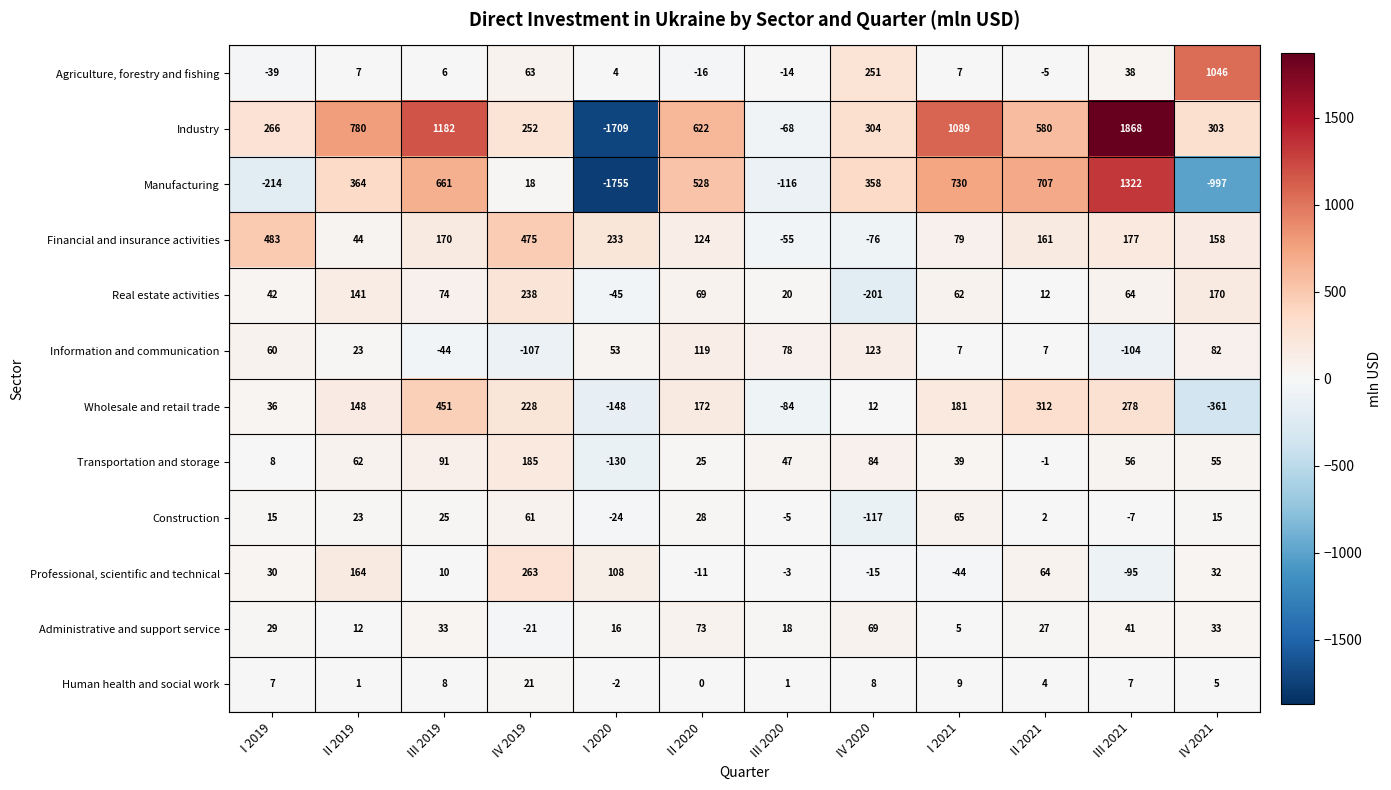

The Wholesale and retail trade series shows 36 at I 2019. True or false?

True